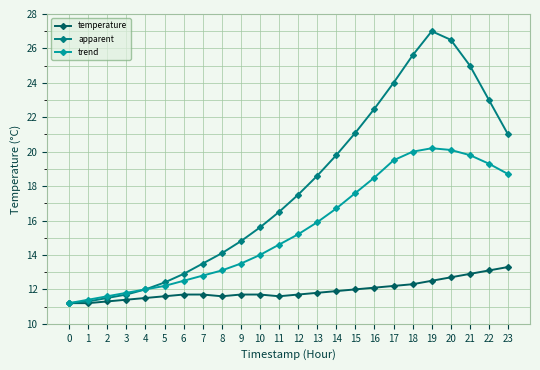

Is the value of apparent at 14 greater than the value of trend at 23?

Yes